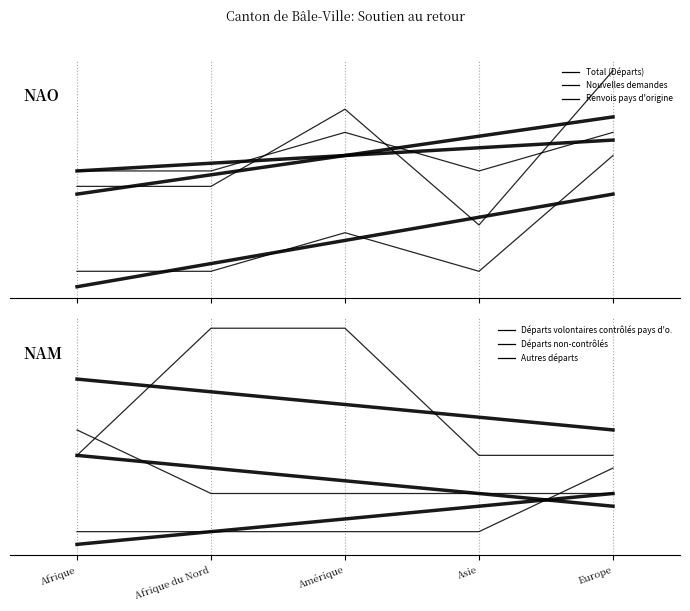

How many data points does each series have?

5